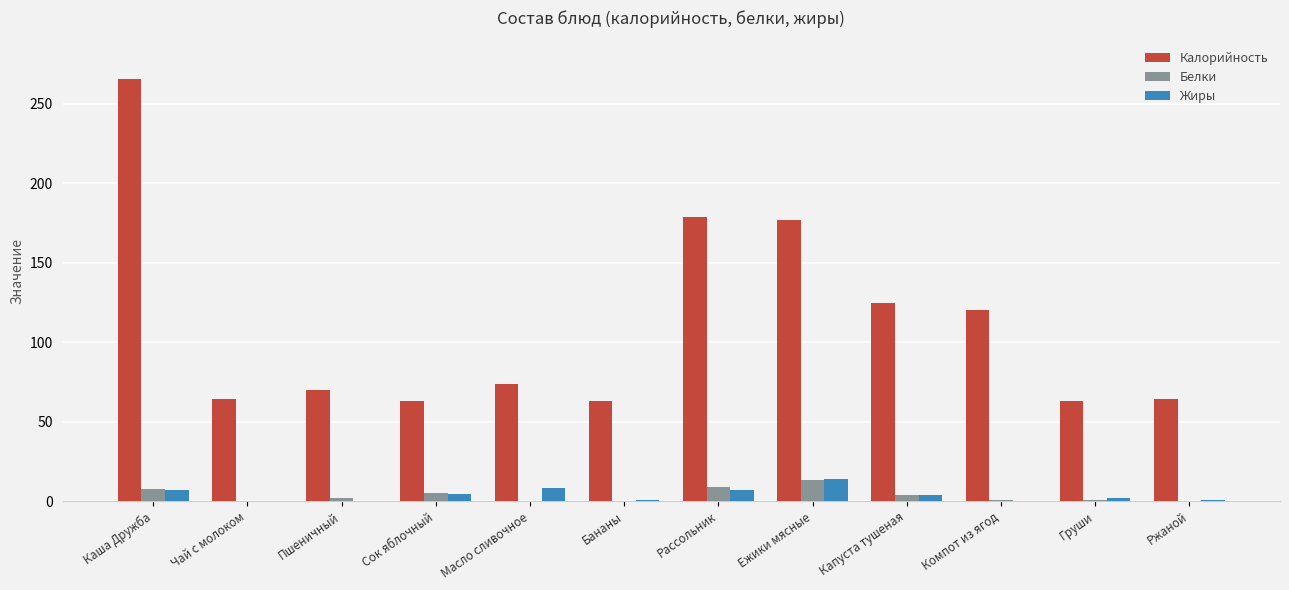

What is the total value across all series at Масло сливочное?

82.0